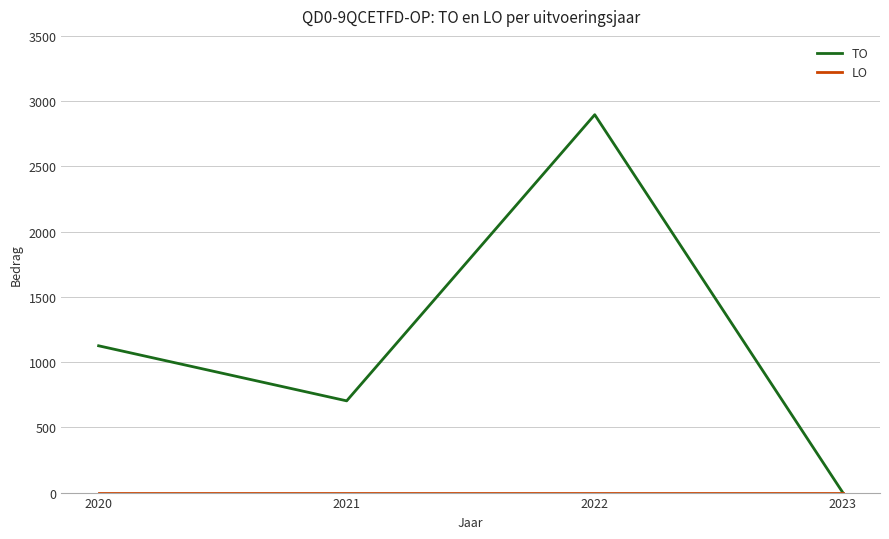

Is it true that TO equals 1125 at 2020?

True